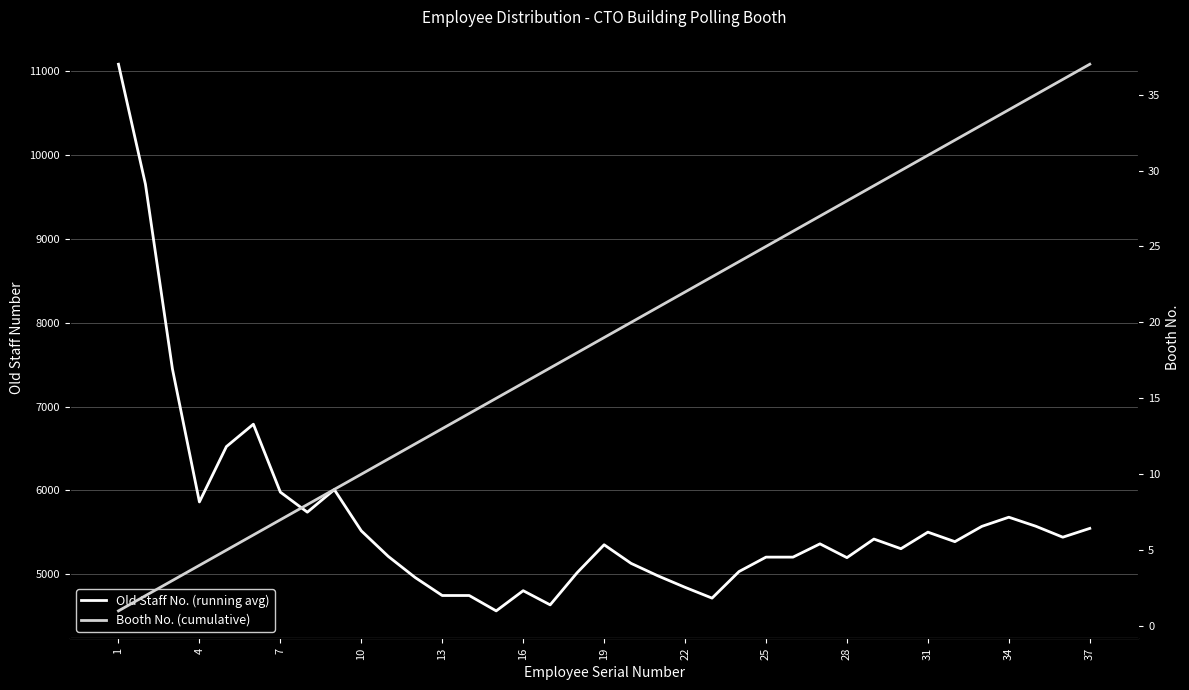

True or false: Booth No. (cumulative) and Old Staff No. (running avg) intersect in this chart.

False